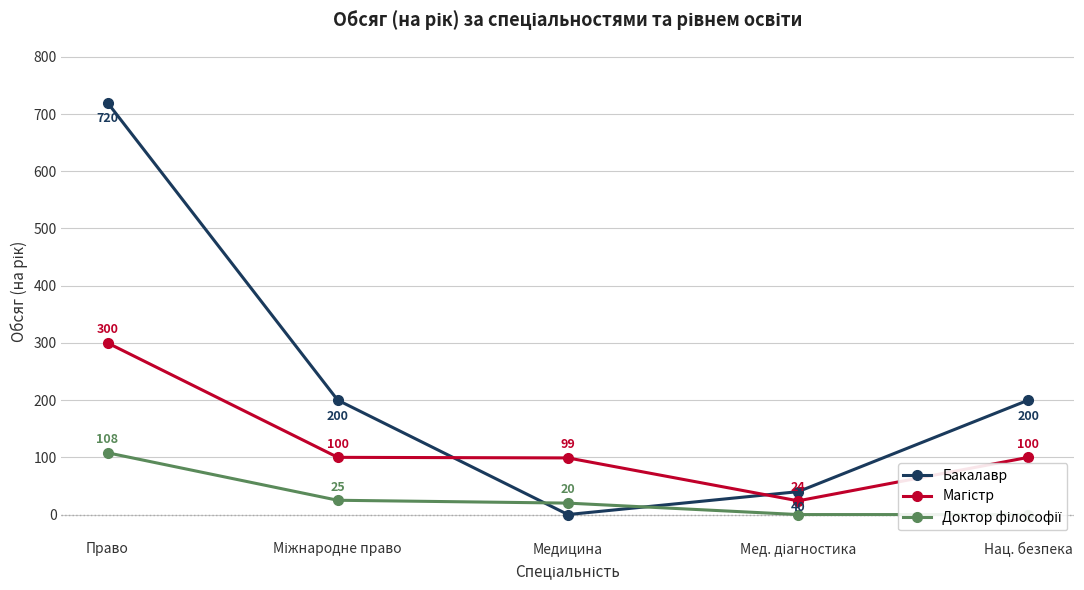

What is the label of the 5th point from the left?

Нац. безпека